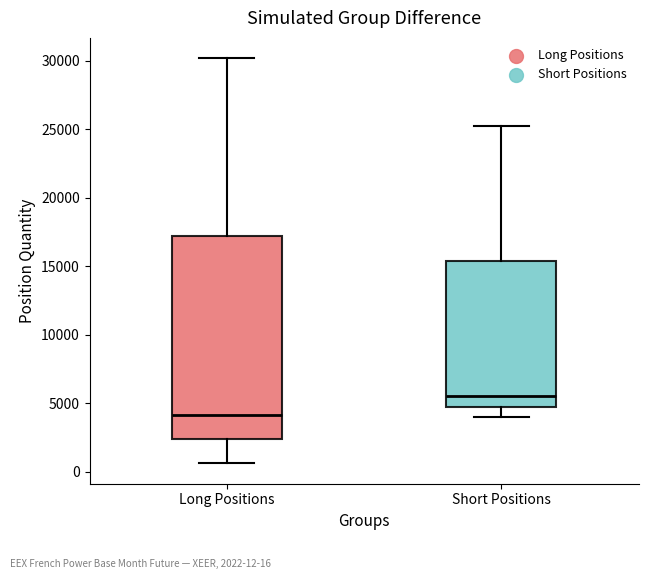

Reading left to right, read every box against the y-axis: the position of its median line, the range the box covers, and the ends of its whiskers. The values are not printed on the chart, so give them approximately, as read against the axis.

Long Positions: median 4000, box 2500 to 17000, whiskers 500 to 30000
Short Positions: median 5500, box 5000 to 15500, whiskers 4000 to 25000